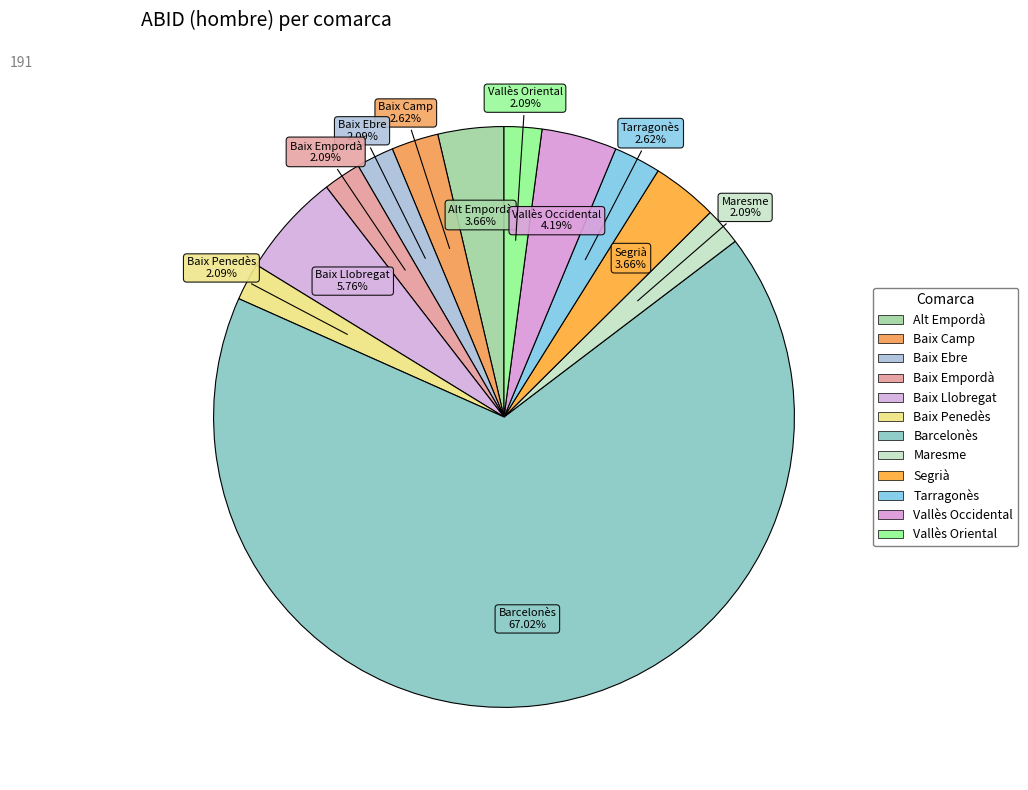

How many slices are in this pie chart?

12